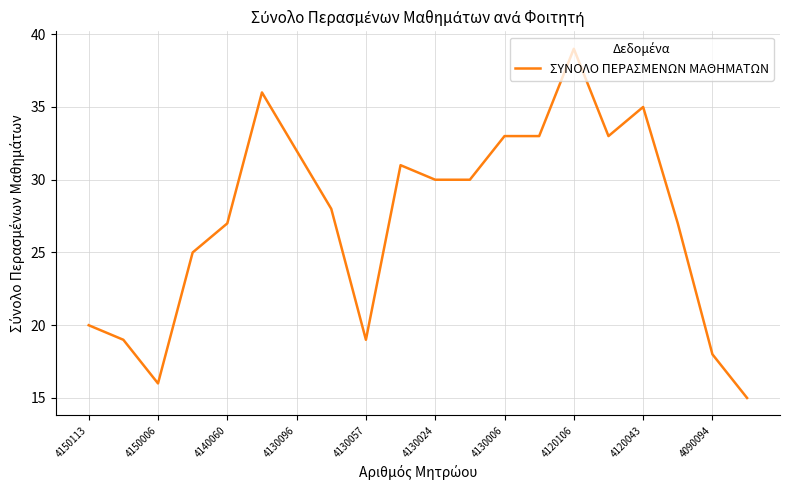

What is the greatest value displayed?

39